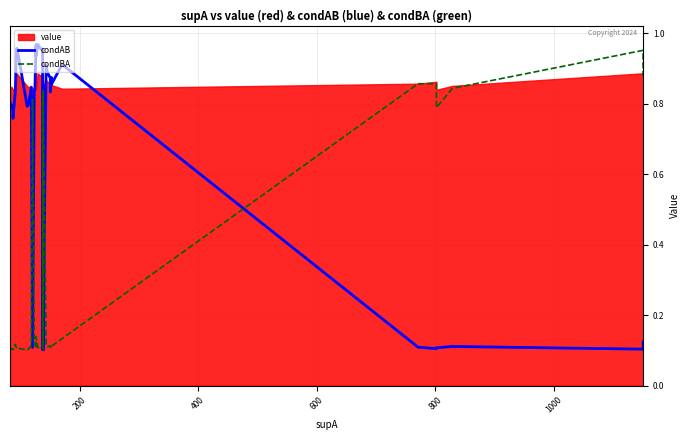

What is the value of the condAB point at the 27th from the left?

0.9